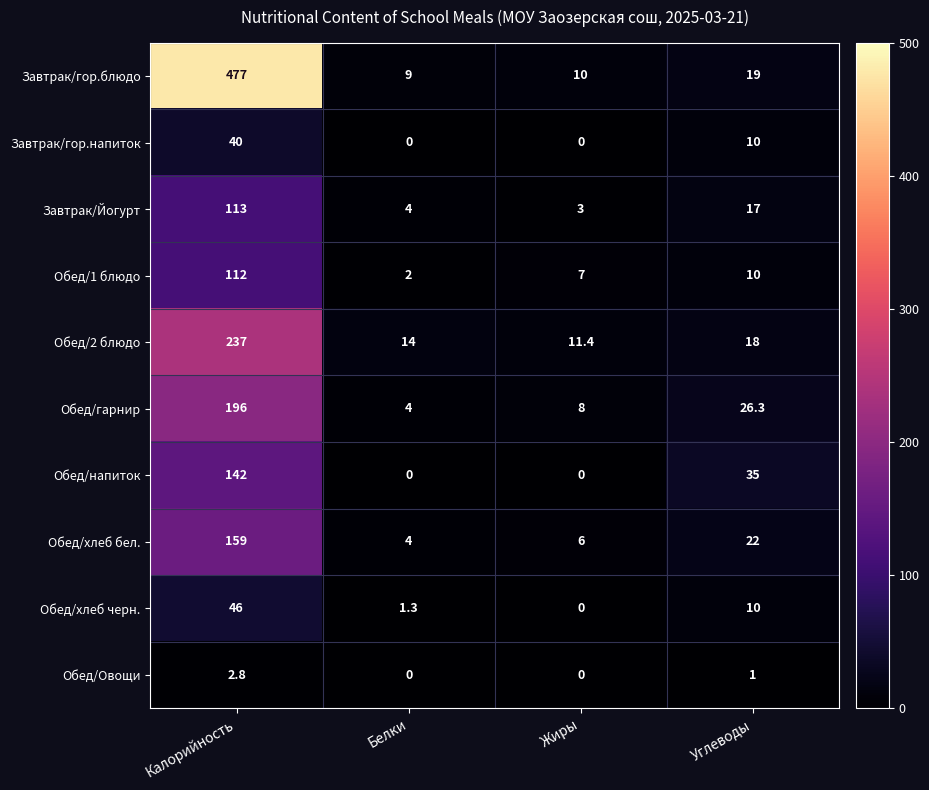

How many Завтрак/гор.напиток values are between 0 and 40?

4